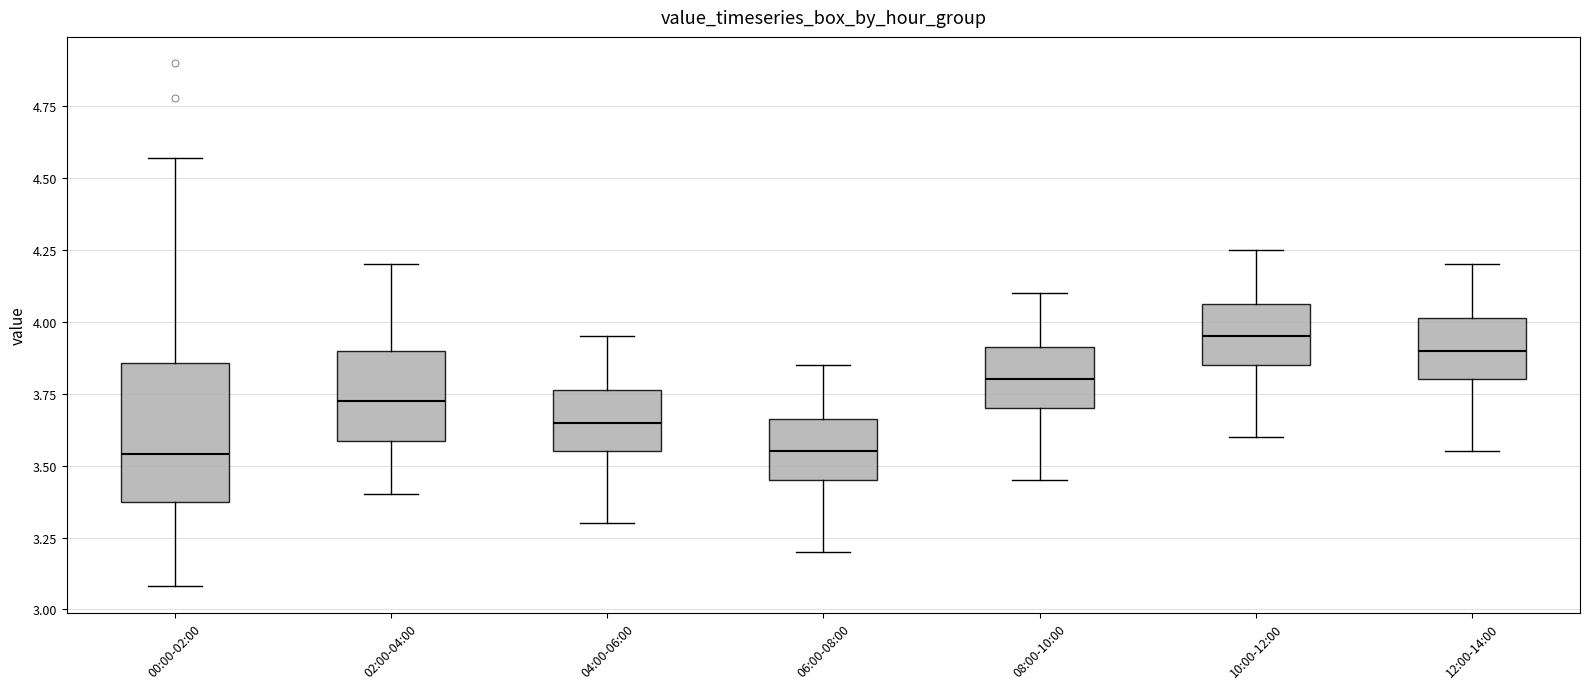

Reading left to right, read every box against the y-axis: the position of its median line, the range the box covers, and the ends of its whiskers. The values are not printed on the chart, so give them approximately, as read against the axis.

00:00-02:00: median 3.55, box 3.35 to 3.85, whiskers 3.10 to 4.55
02:00-04:00: median 3.75, box 3.60 to 3.90, whiskers 3.40 to 4.20
04:00-06:00: median 3.65, box 3.55 to 3.75, whiskers 3.30 to 3.95
06:00-08:00: median 3.55, box 3.45 to 3.65, whiskers 3.20 to 3.85
08:00-10:00: median 3.80, box 3.70 to 3.90, whiskers 3.45 to 4.10
10:00-12:00: median 3.95, box 3.85 to 4.05, whiskers 3.60 to 4.25
12:00-14:00: median 3.90, box 3.80 to 4.00, whiskers 3.55 to 4.20